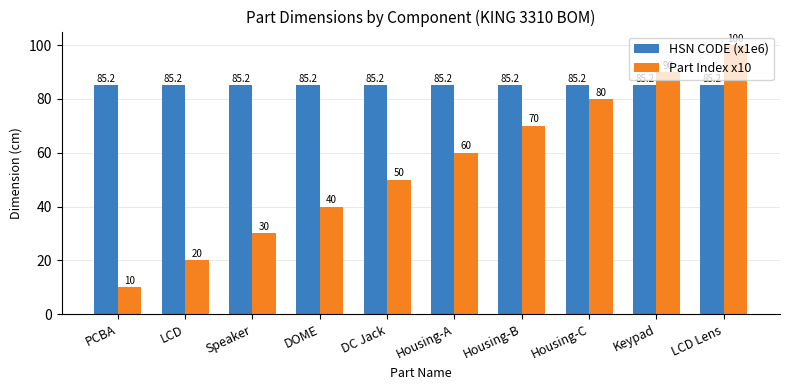

Rank the series by their maximum value, from highest to lowest.

Part Index x10, HSN CODE (x1e6)